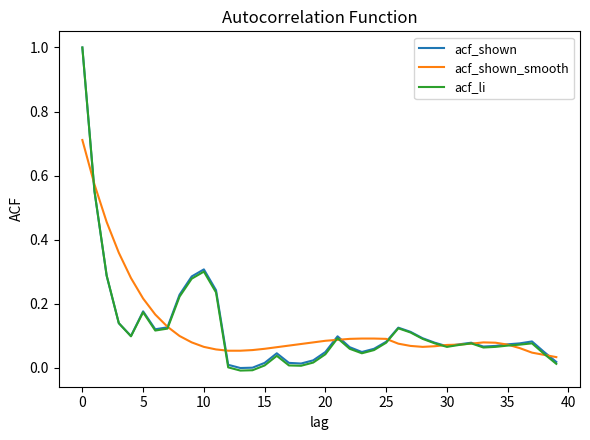

Which series ends up on top after the final intersection of acf_li and acf_shown_smooth?

acf_shown_smooth